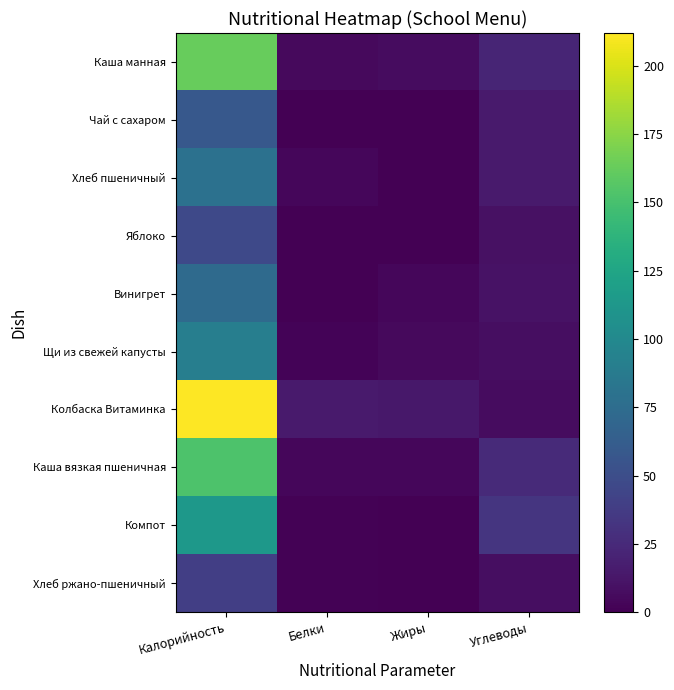

At how many categories does at least one series exceed 57?

1